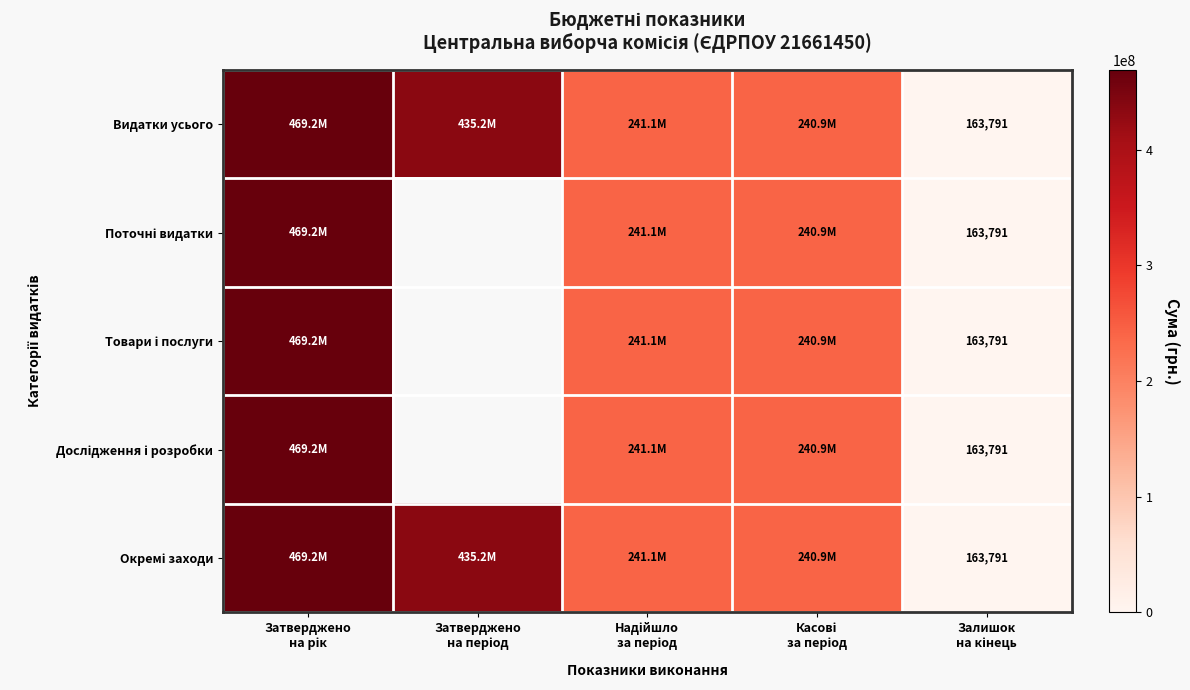

At how many categories does at least one series exceed 246602523?

2